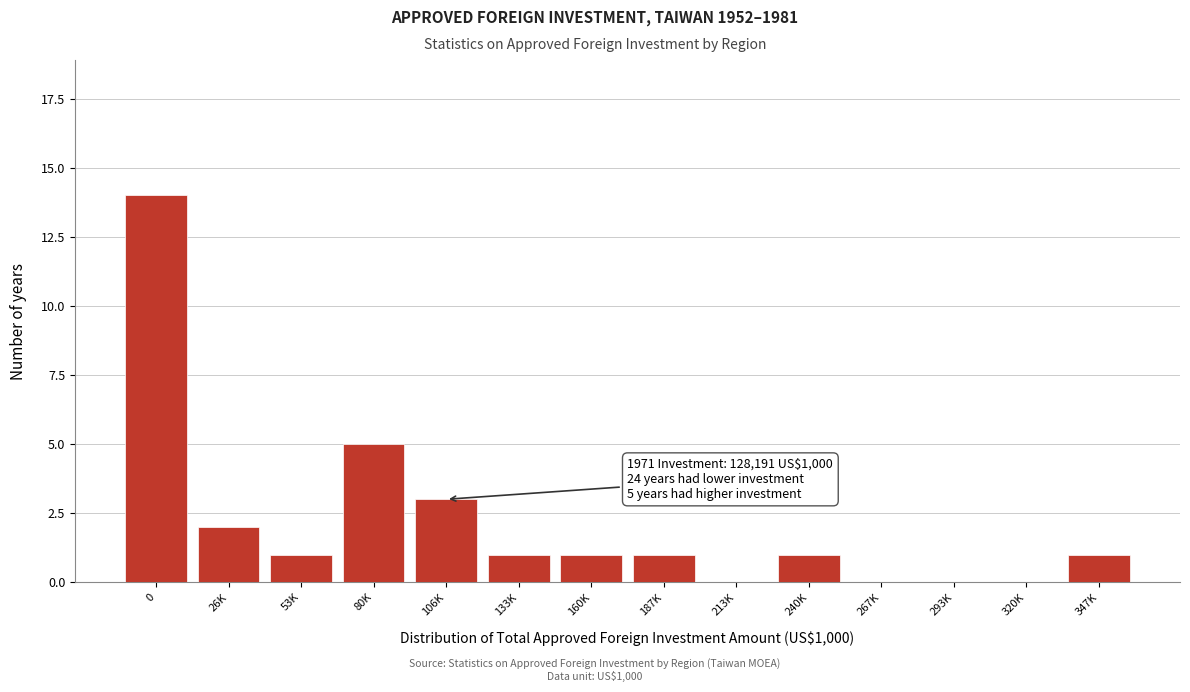

Reading right to left, what are all the values shown in this chart?

347K=1	320K=0	293K=0	267K=0	240K=1	213K=0	187K=1	160K=1	133K=1	106K=3	80K=5	53K=1	26K=2	0=14